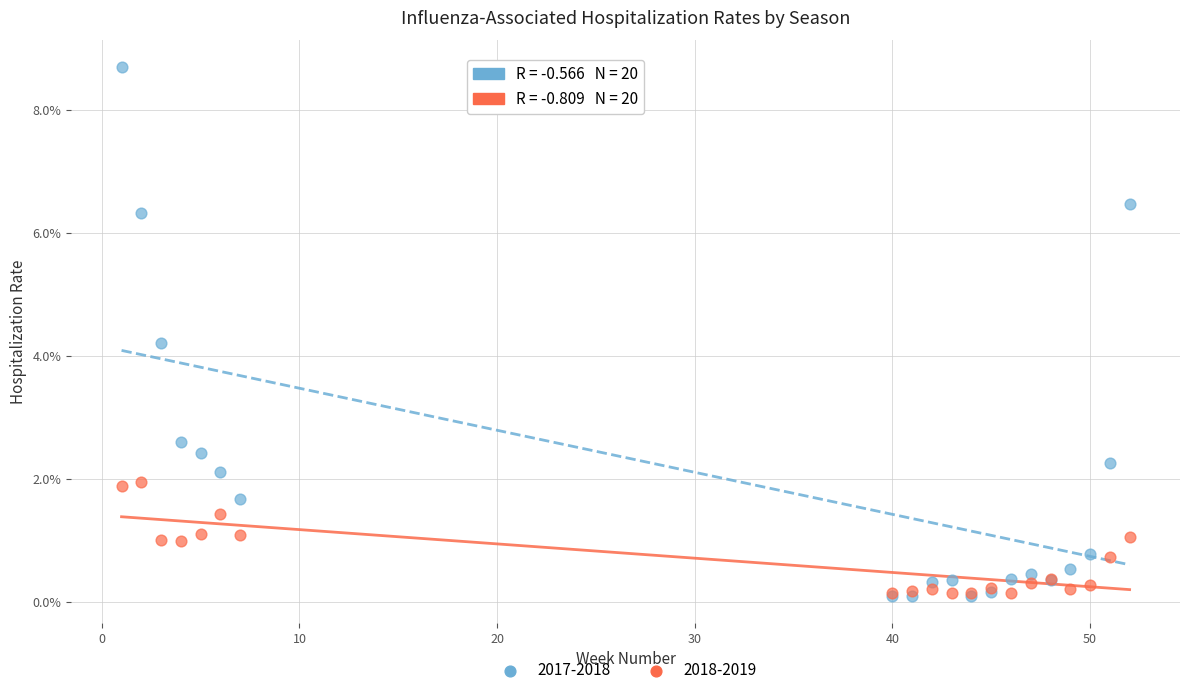

Which series contains the highest Y value?

2017-2018